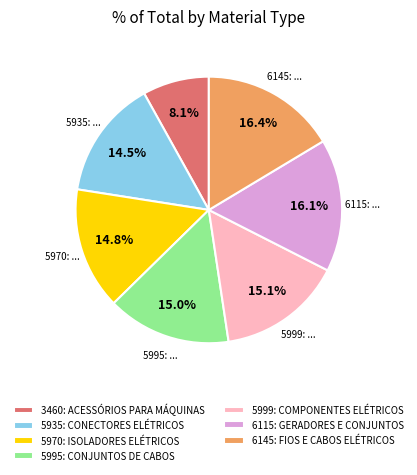

What is the ratio of the value at 5999: COMPONENTES ELÉTRICOS to the value at 3460: ACESSÓRIOS PARA MÁQUINAS?

1.9